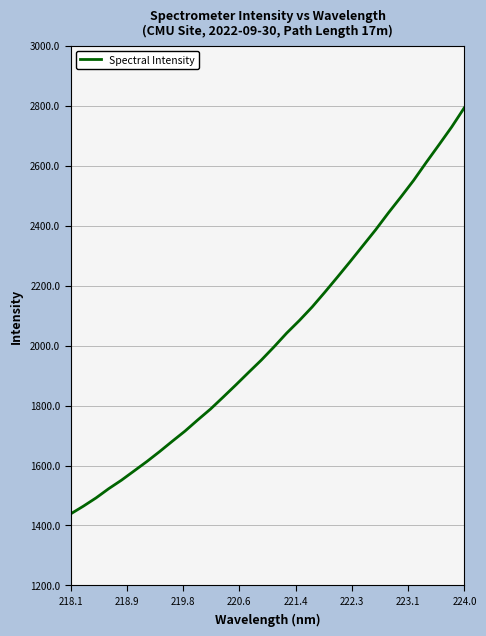

What is the difference between the maximum and minimum values?

1354.9